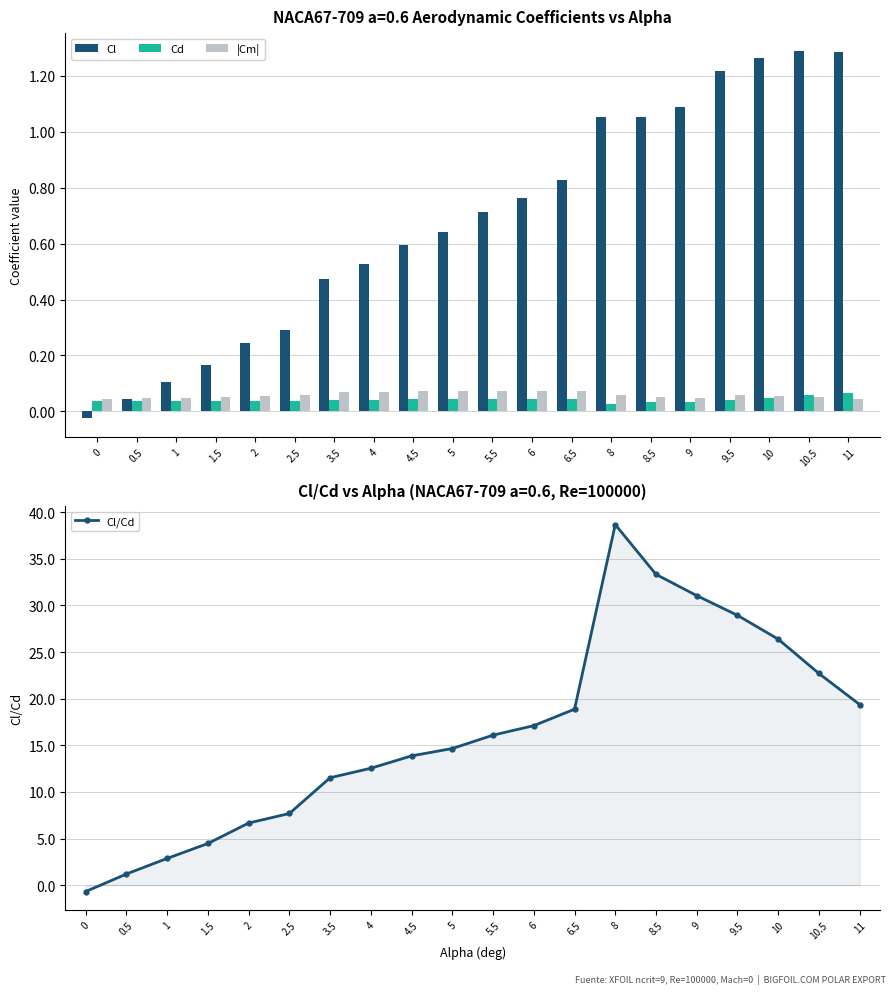

Reading left to right, transcribe all the data shown in this chart.

Cl: -0.0	0.0	0.1	0.2	0.2	0.3	0.5	0.5	0.6	0.6	0.7	0.8	0.8	1.1	1.1	1.1	1.2	1.3	1.3	1.3
Cd: 0.0	0.0	0.0	0.0	0.0	0.0	0.0	0.0	0.0	0.0	0.0	0.0	0.0	0.0	0.0	0.0	0.0	0.0	0.1	0.1
|Cm|: 0.0	0.0	0.0	0.1	0.1	0.1	0.1	0.1	0.1	0.1	0.1	0.1	0.1	0.1	0.1	0.0	0.1	0.1	0.1	0.0
Cl/Cd: -0.7	1.2	2.9	4.5	6.7	7.7	11.5	12.5	13.9	14.7	16.1	17.1	18.9	38.7	33.3	31.0	28.9	26.4	22.7	19.4